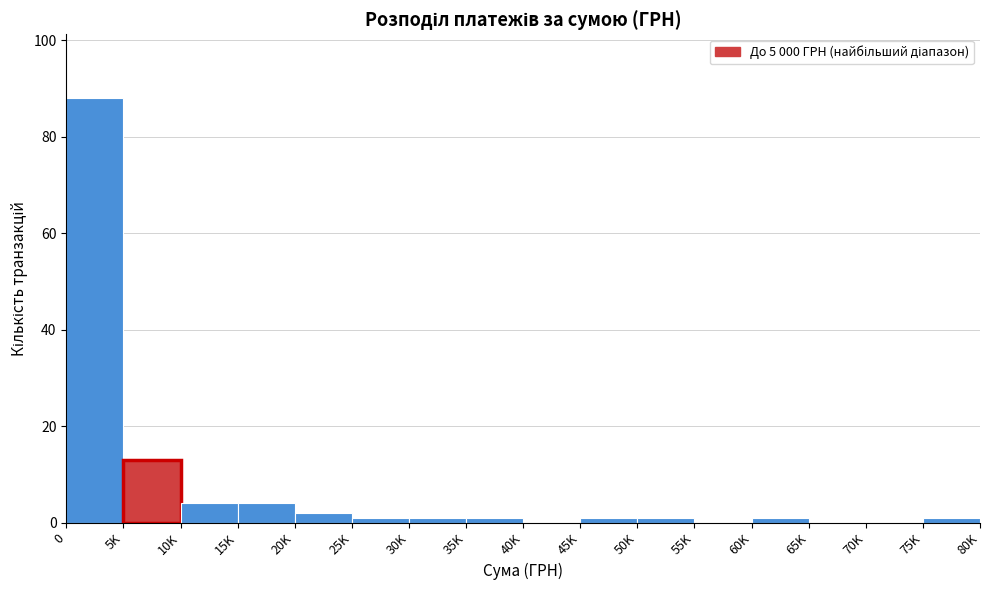

Reading left to right, transcribe all the data shown in this chart.

0=88	5K=13	10K=4	15K=4	20K=2	25K=1	30K=1	35K=1	40K=0	45K=1	50K=1	55K=0	60K=1	65K=0	70K=0	75K=1